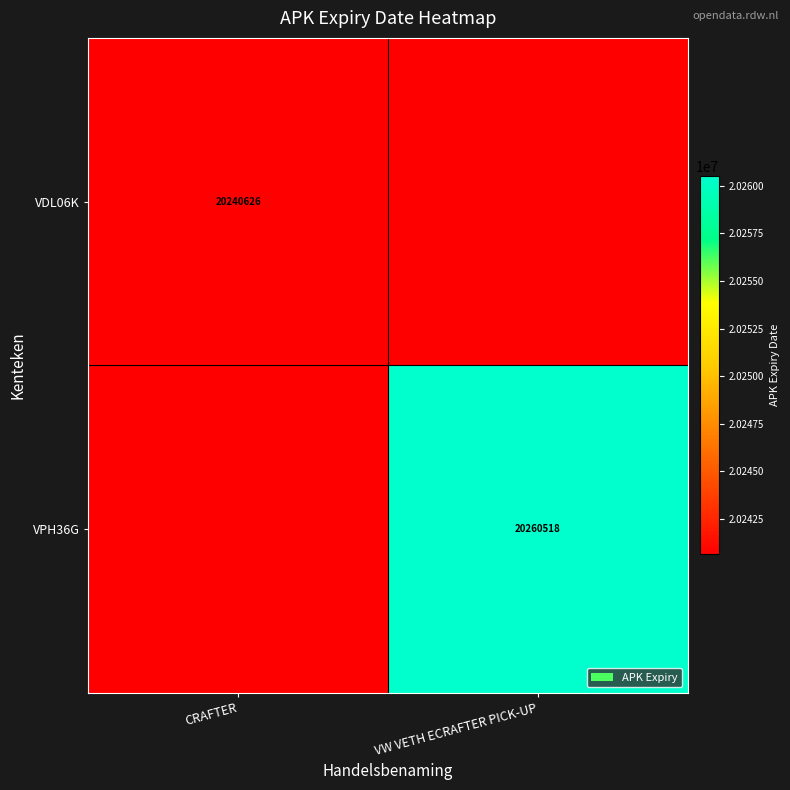

Is the value of VDL06K at CRAFTER greater than the value of VPH36G at VW VETH ECRAFTER PICK-UP?

No